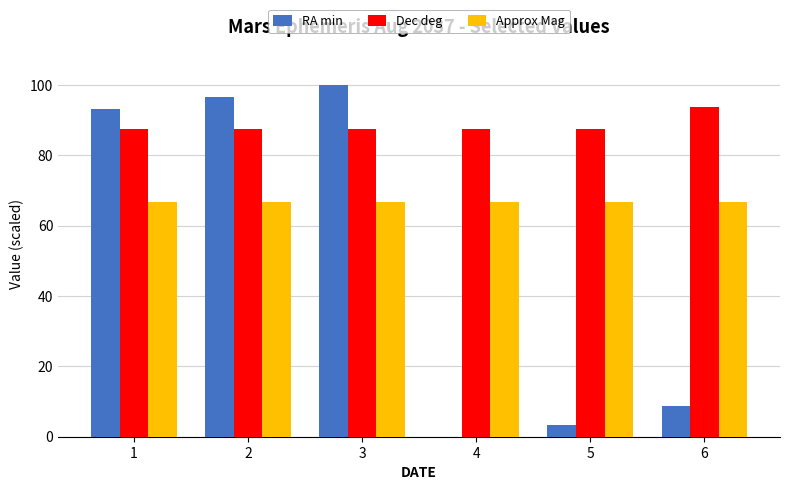

True or false: Dec deg has a value of 157.0 at 4.

False